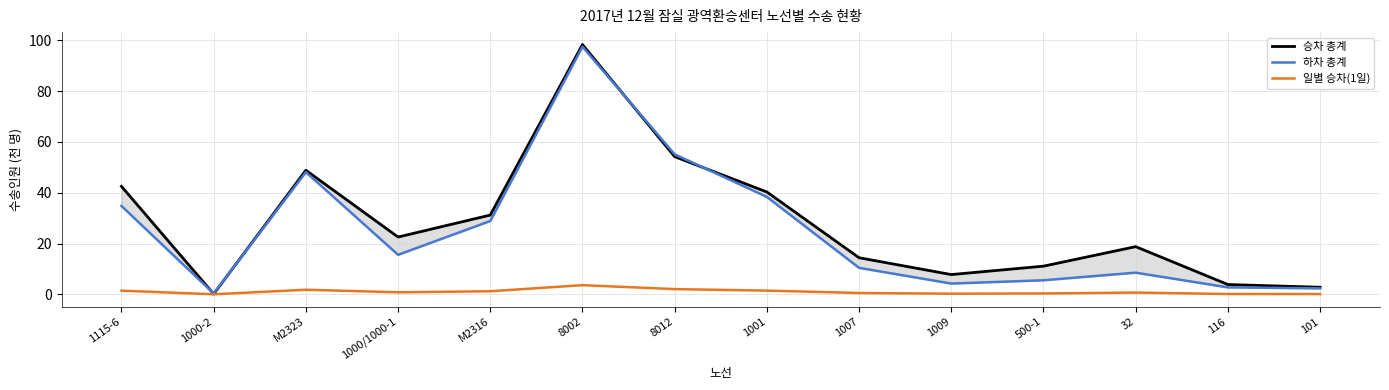

True or false: 일별 승차(1일) has a value of 0.7 at 32.

True